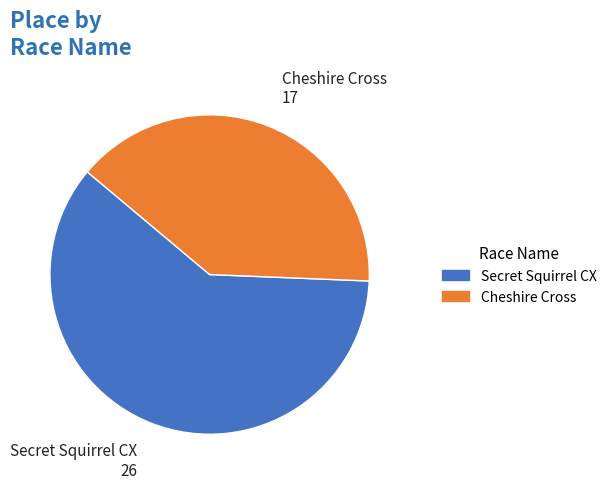

True or false: Secret Squirrel CX accounts for 55% of the total.

False